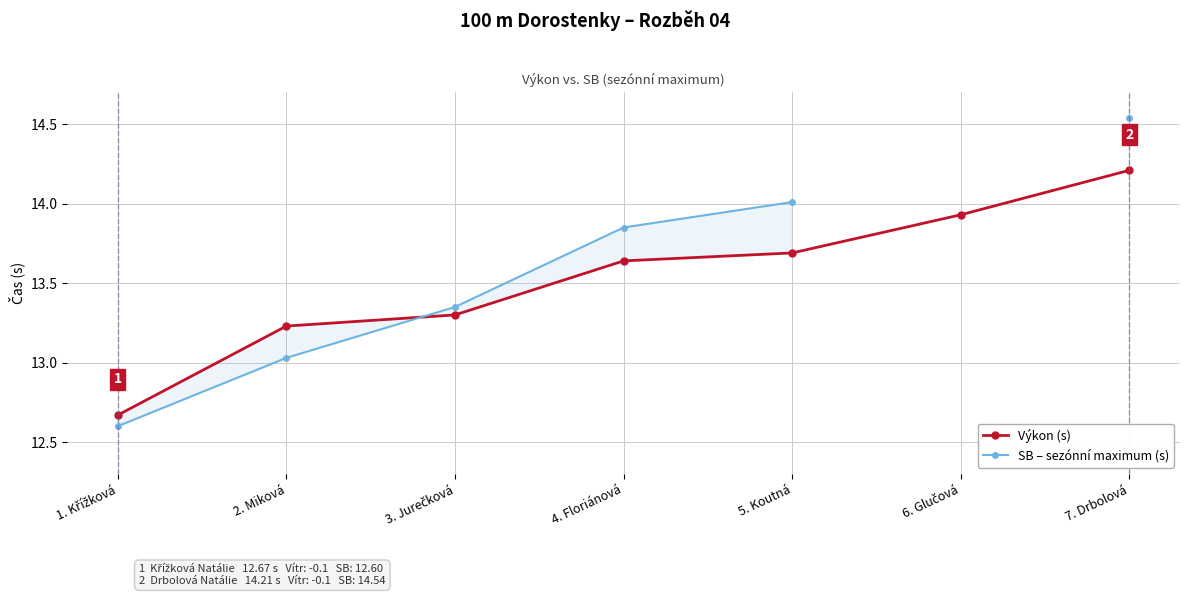

At how many categories does at least one series exceed 12?

7